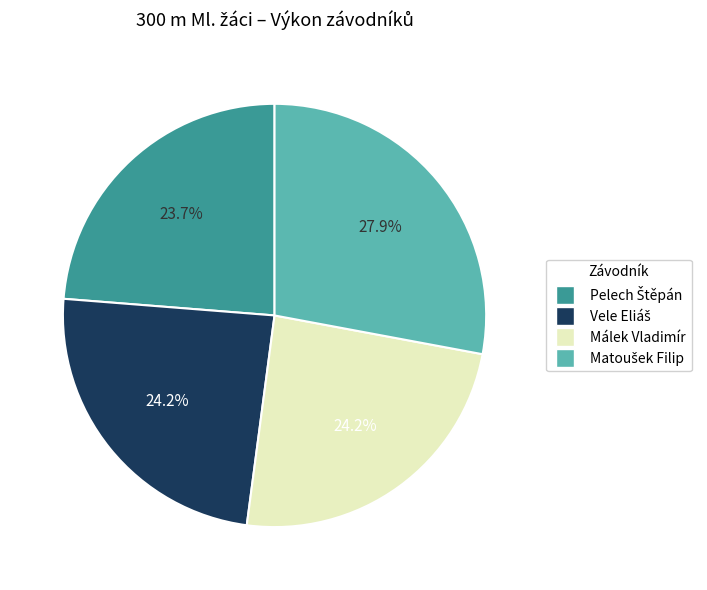

Is there a majority slice in this chart?

No